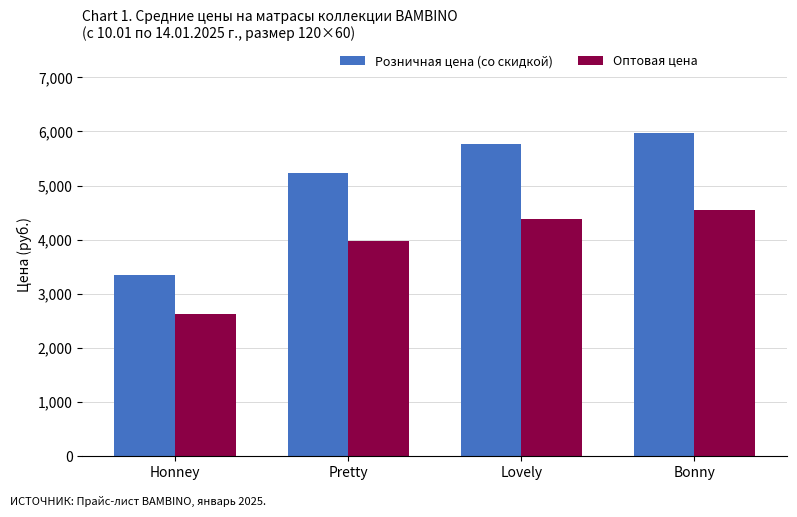

Between Pretty and Lovely, which series saw the biggest shift?

Розничная цена (со скидкой)